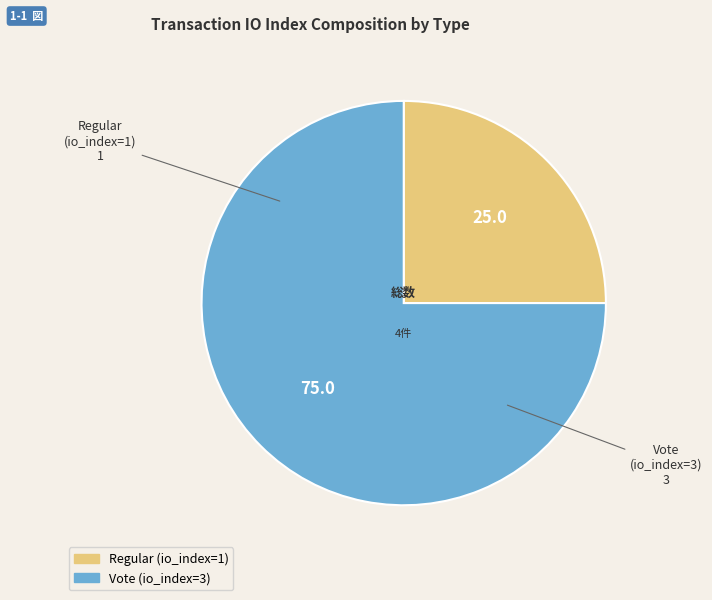

Rank the categories by value from highest to lowest.

Vote, Regular